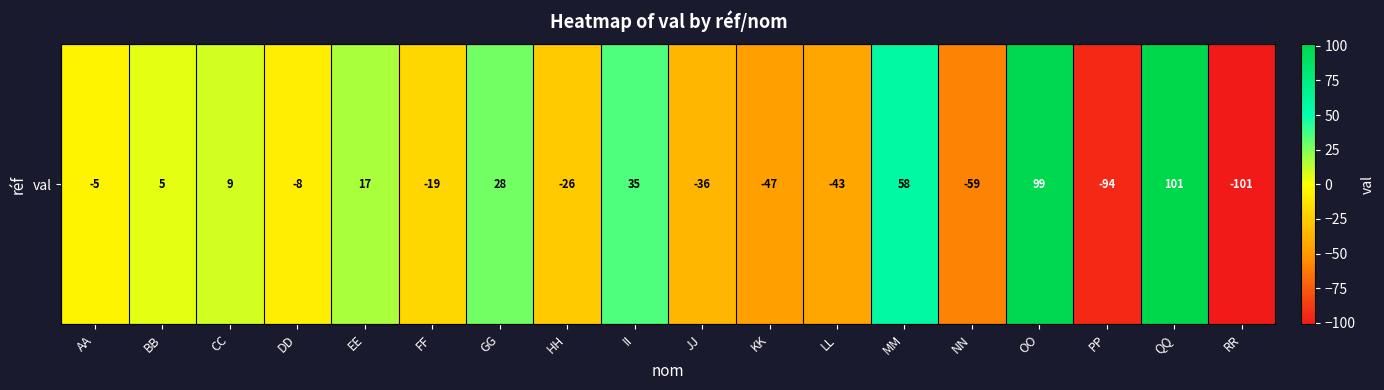

Is it true that the value at CC is 9?

True